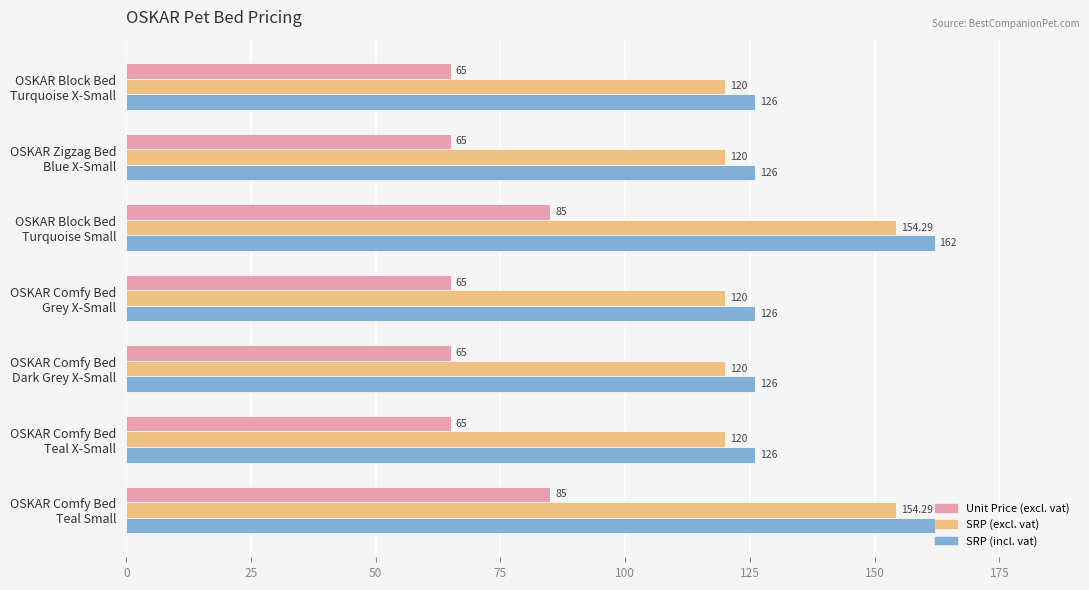

What are all the series names shown in the legend?

Unit Price (excl. vat), SRP (excl. vat), SRP (incl. vat)